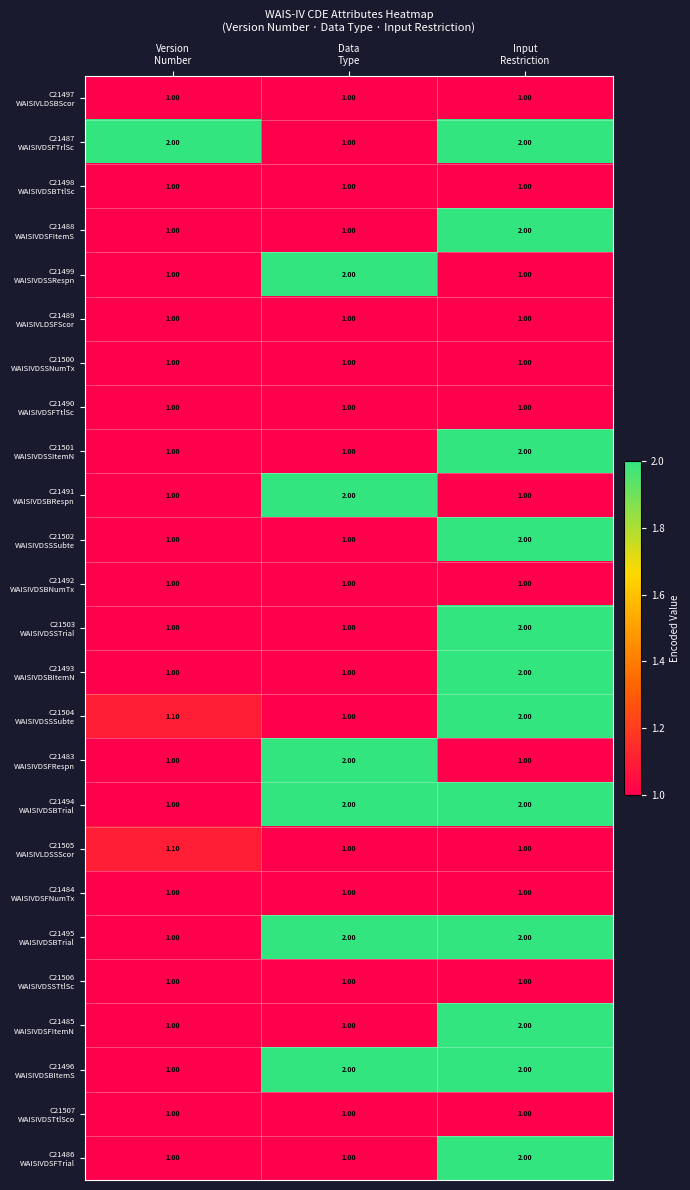

At how many categories does at least one series exceed 1?

3